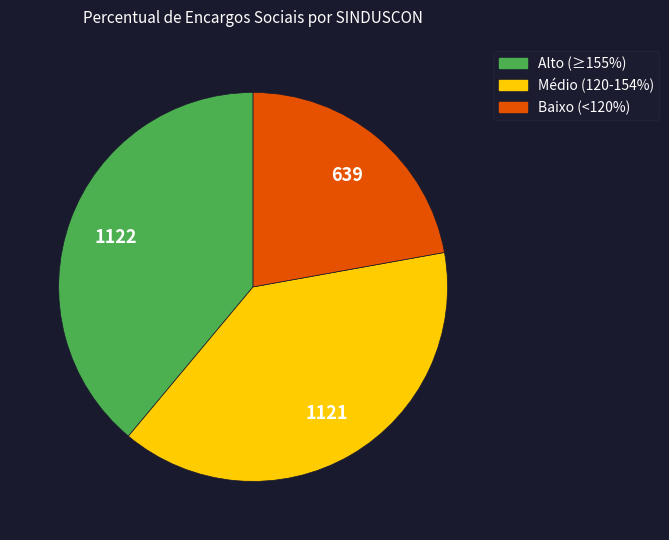

Is there a majority slice in this chart?

No